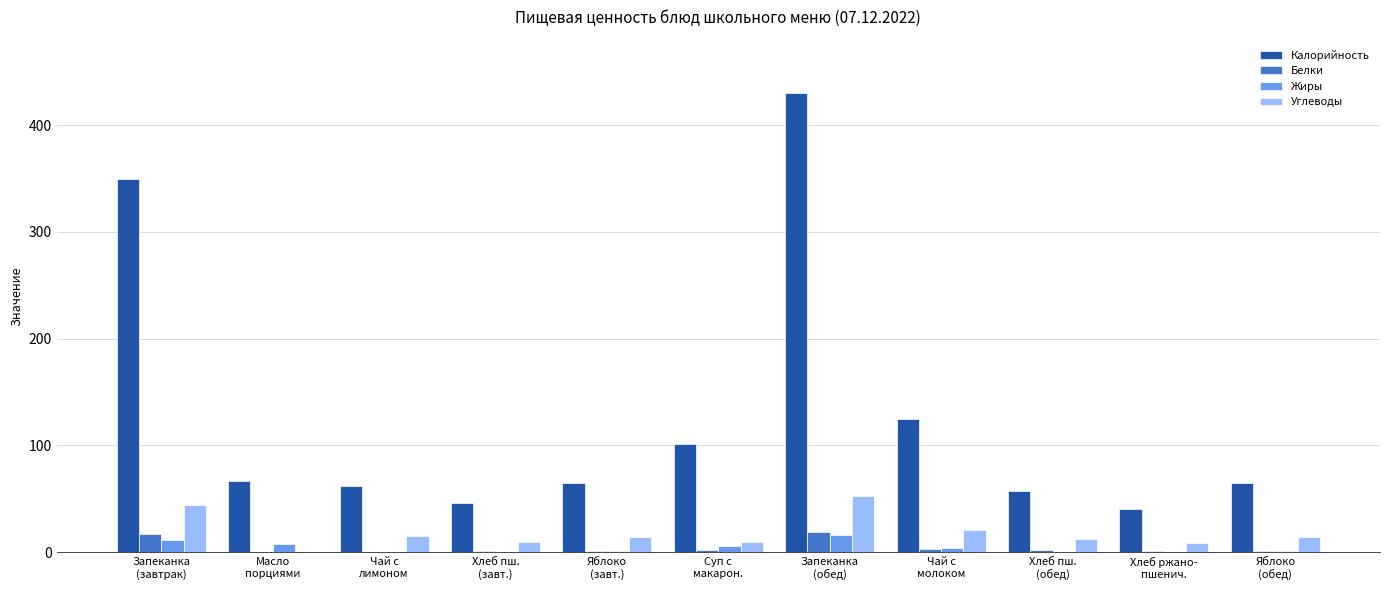

What is the greatest value displayed?

430.1